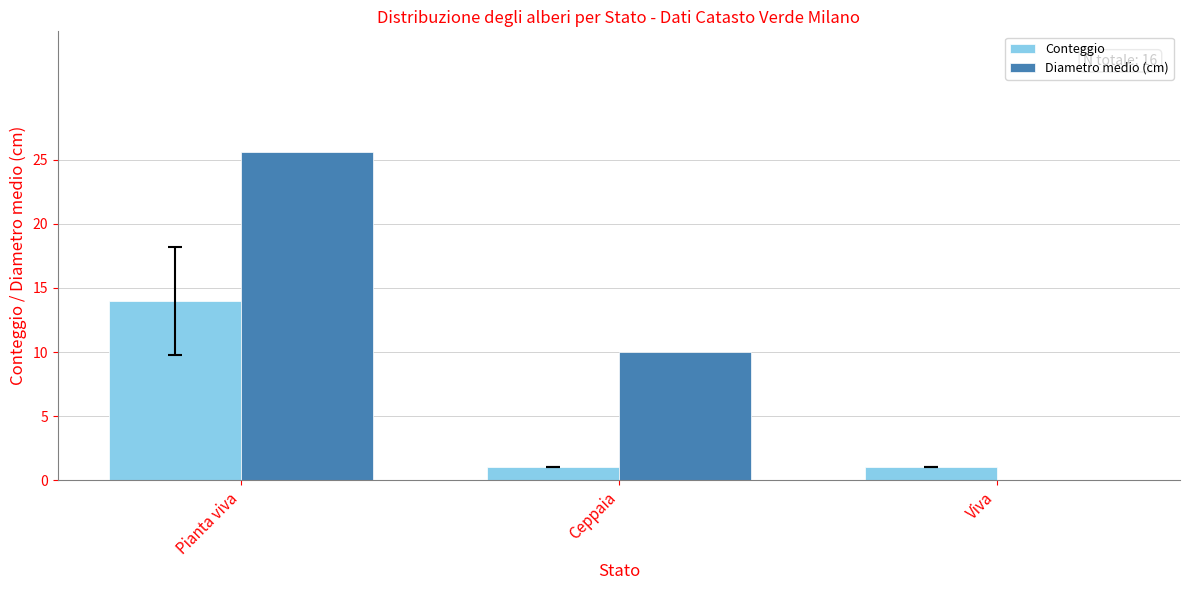

Which series has the largest total across all categories?

Diametro medio (cm)